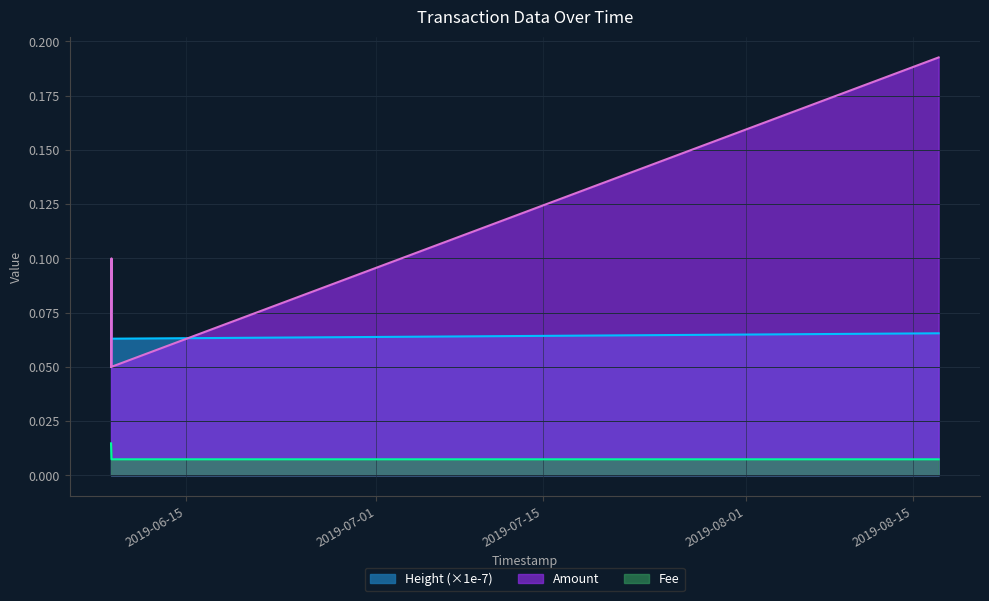

Where is Fee nearest to the value 0?

2019-08-17 04:36:01